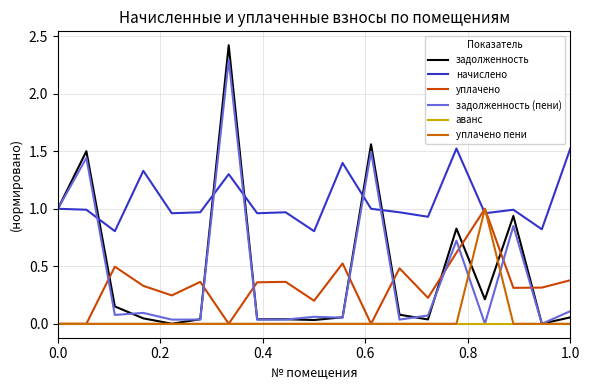

Does the chart have visible grid lines?

Yes